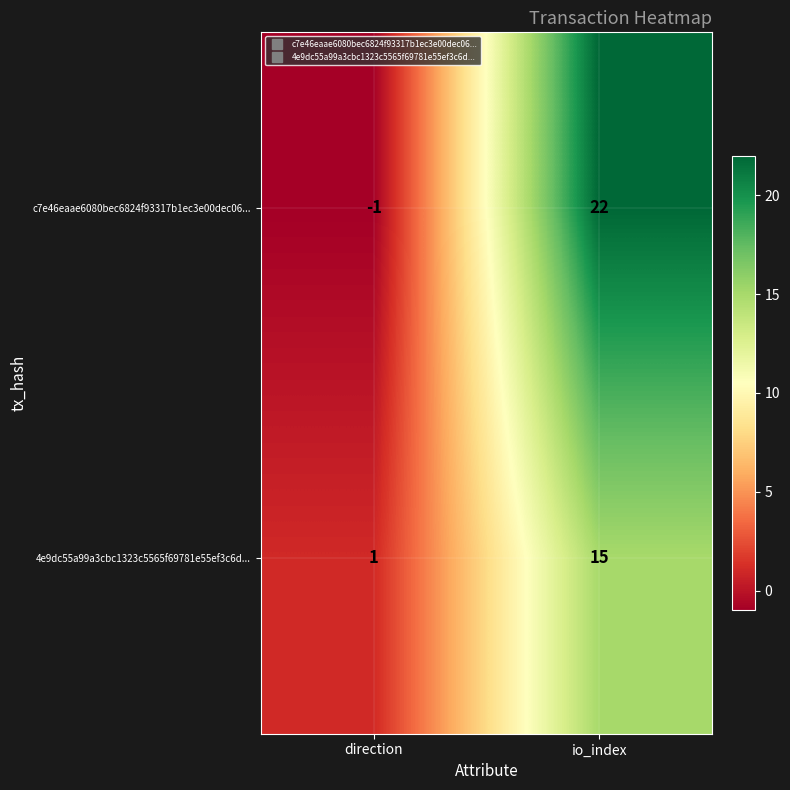

Is it true that 4e9dc55a99a3cbc1323c5565f69781e55ef3c6d... equals 26 at io_index?

False